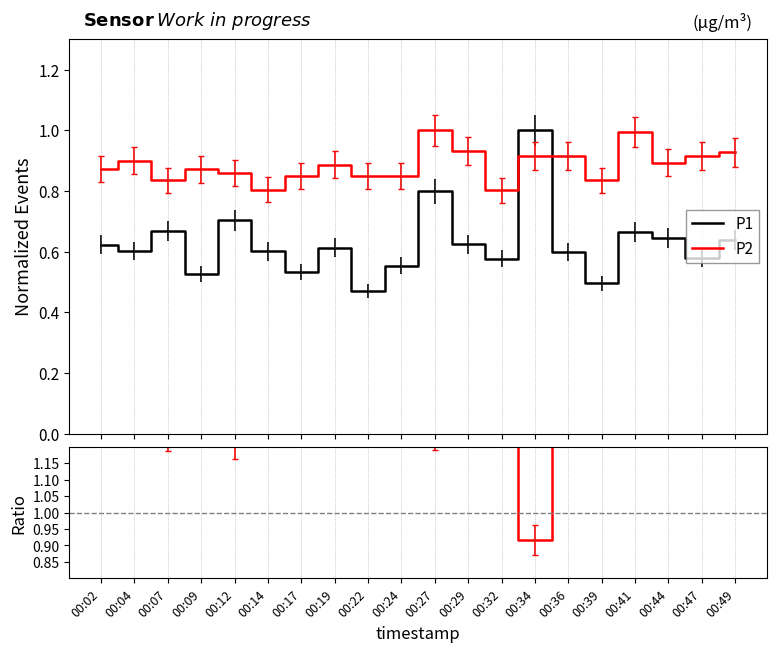

What is the sum of all ratio values?

28.9